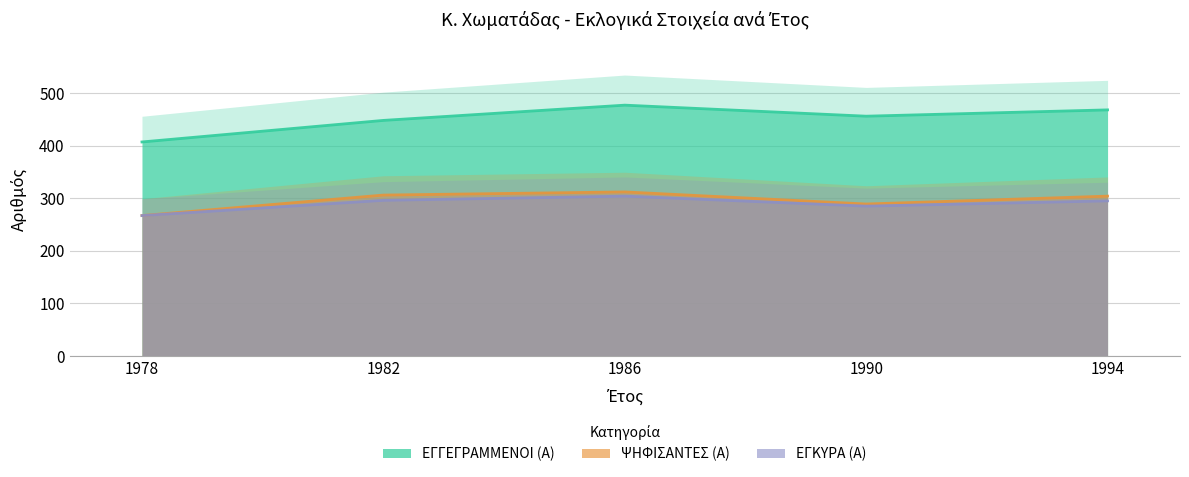

Reading right to left, what are all the values shown in this chart?

ΕΓΓΕΓΡΑΜΜΕΝΟΙ (Α): 1994=468	1990=456	1986=477	1982=448	1978=407
ΨΗΦΙΣΑΝΤΕΣ (Α): 1994=304	1990=289	1986=312	1982=306	1978=267
ΕΓΚΥΡΑ (Α): 1994=295	1990=285	1986=304	1982=296	1978=267